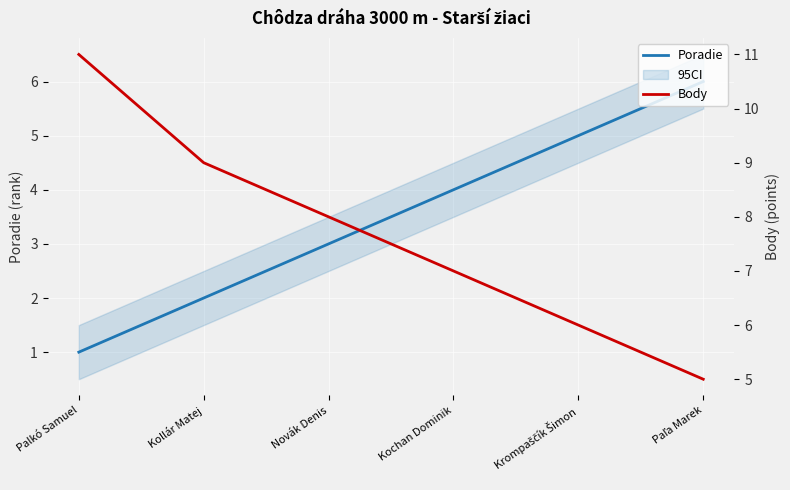

What is the value of the Body point at the 3rd from the left?

8